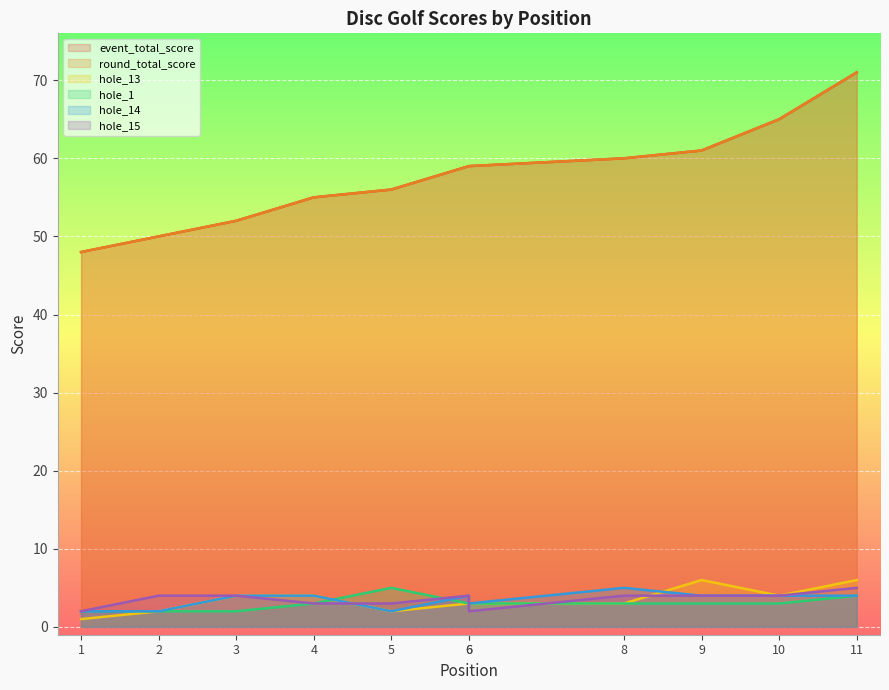

What are all the series names shown in the legend?

event_total_score, round_total_score, hole_13, hole_1, hole_14, hole_15